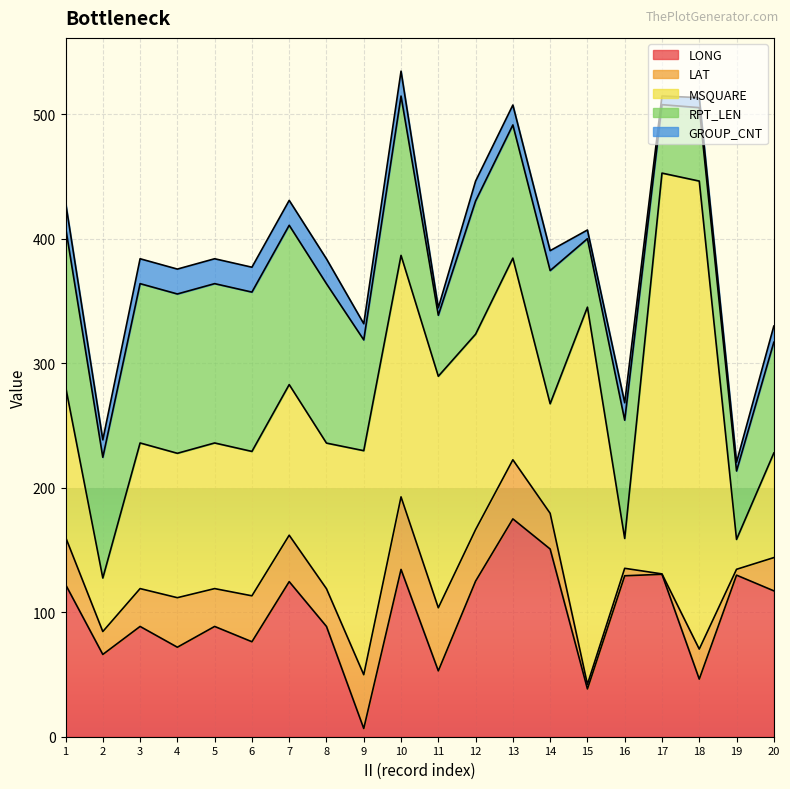

Which category has the lowest value in the LAT series?

17